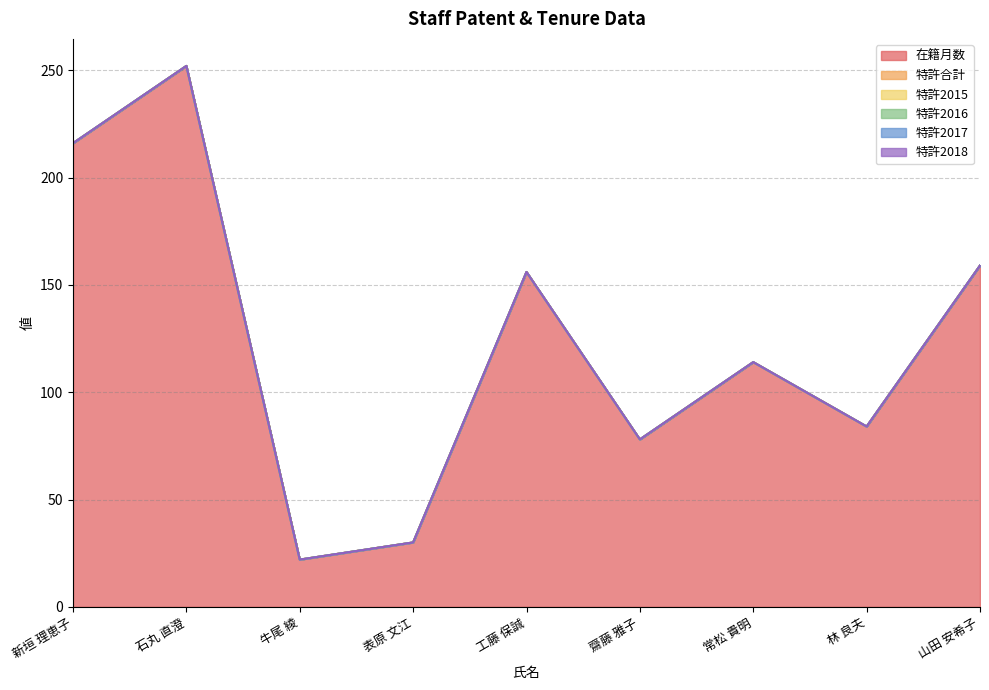

At 新垣 理恵子, list the series in order from smallest to largest.

特許合計, 特許2015, 特許2016, 特許2017, 特許2018, 在籍月数